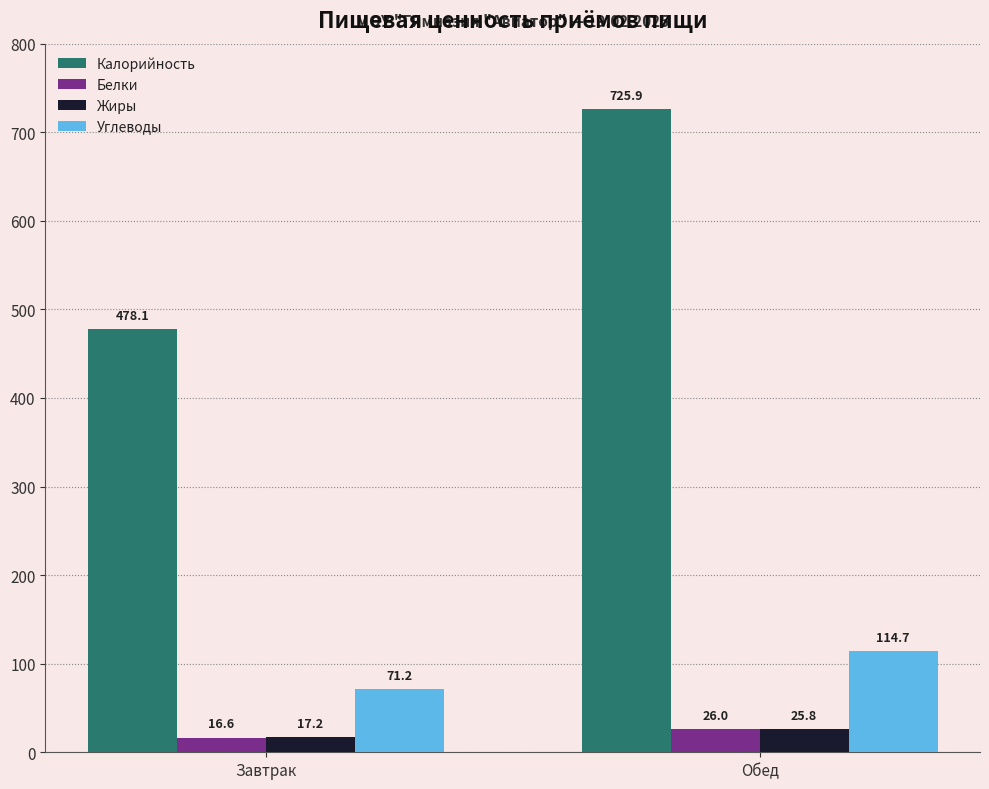

The Калорийность series shows 310.5 at Обед. True or false?

False